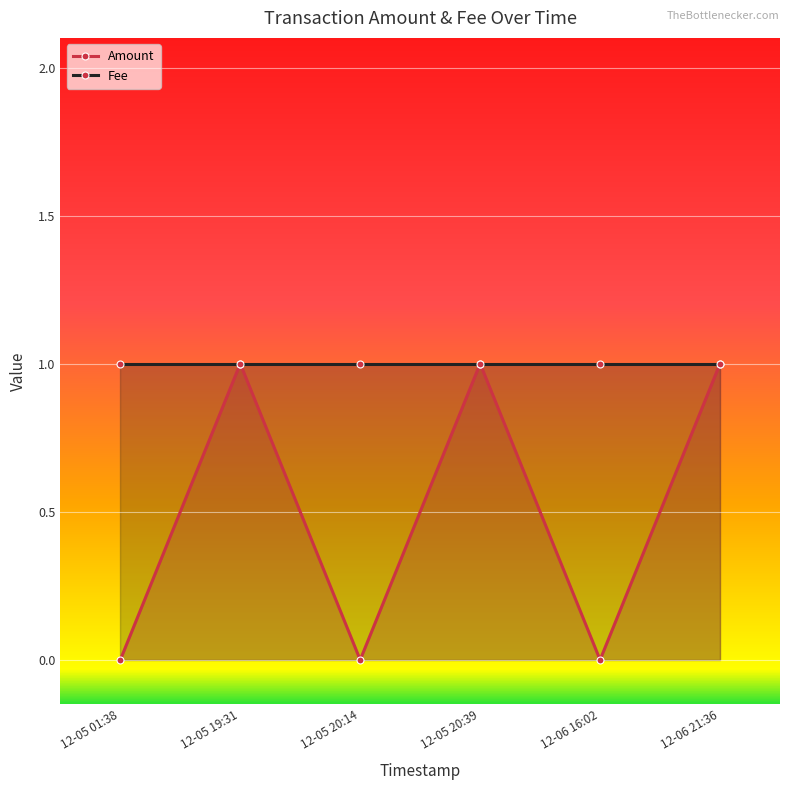

At which label is the value closest to 0?

12-05 01:38